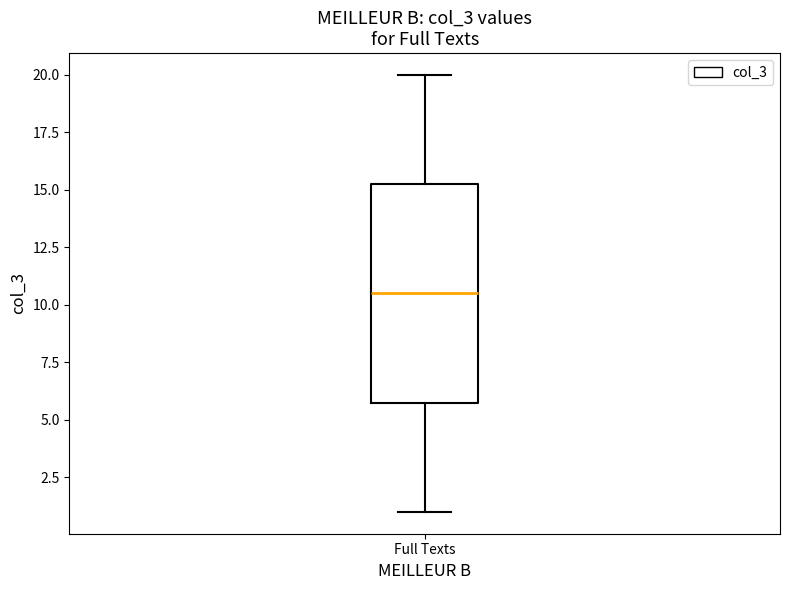

Where is the upper edge of the box for Full Texts on the y-axis? The values are not printed on the chart, so give them approximately, as read against the axis.

15.5